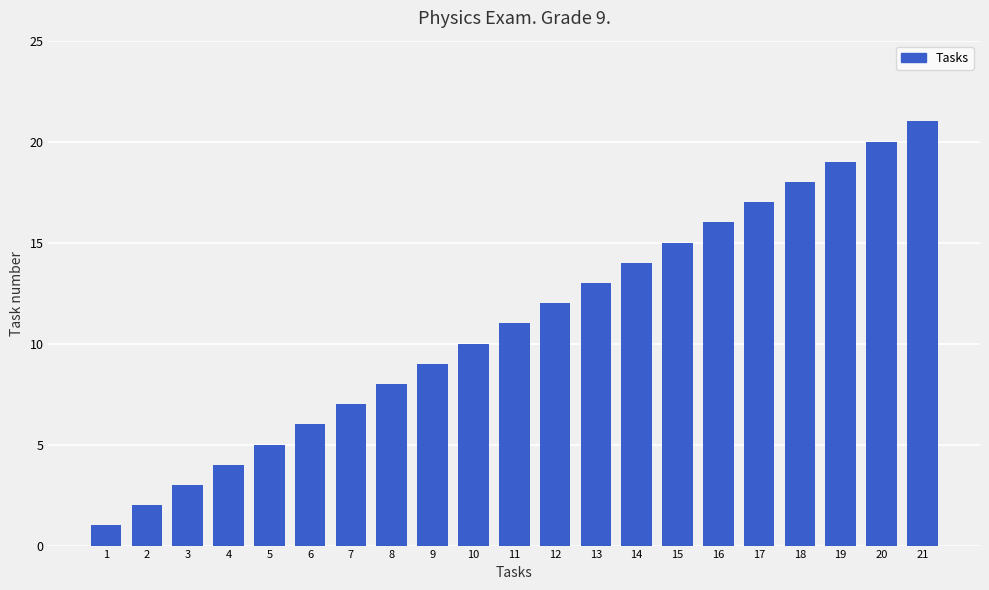

What is the average value?

11